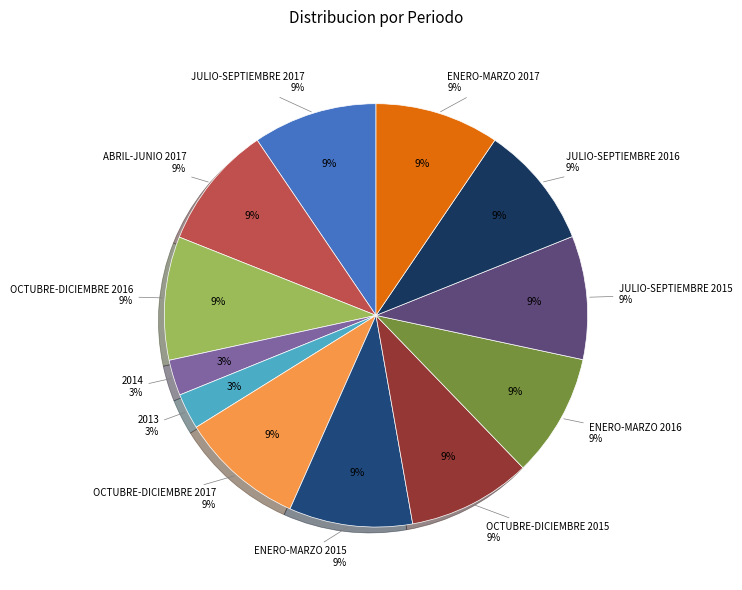

Which category has the biggest portion of the pie?

ENERO-MARZO 2017